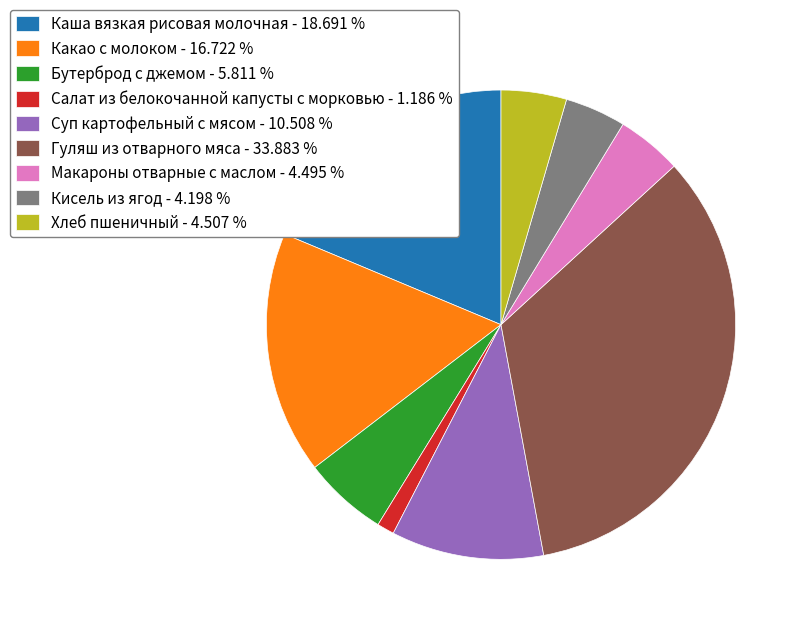

Which slice is the largest?

Гуляш из отварного мяса